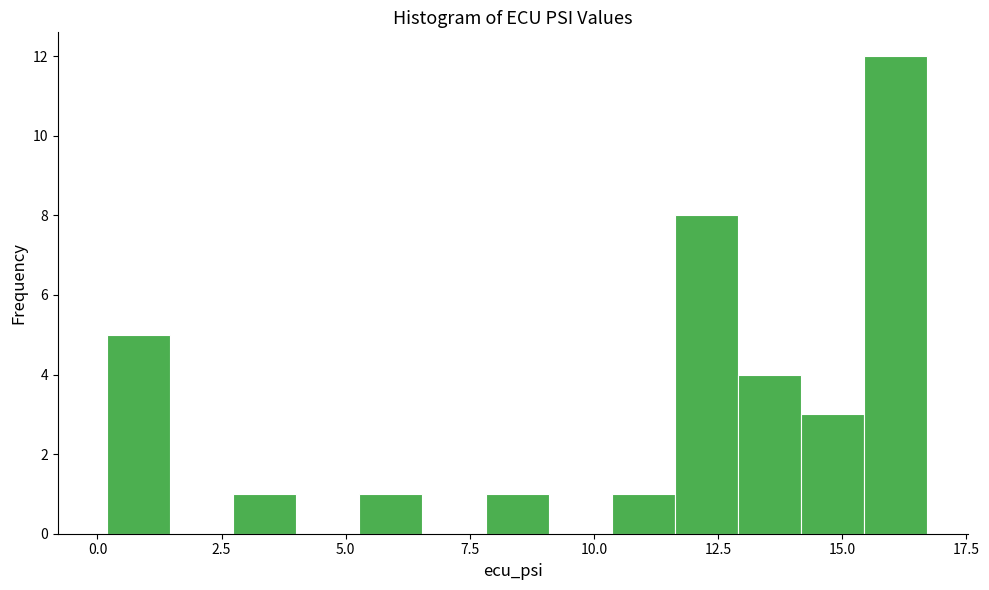

Read against the x-axis, roughly where is the centre of the tallest bar?

16.0